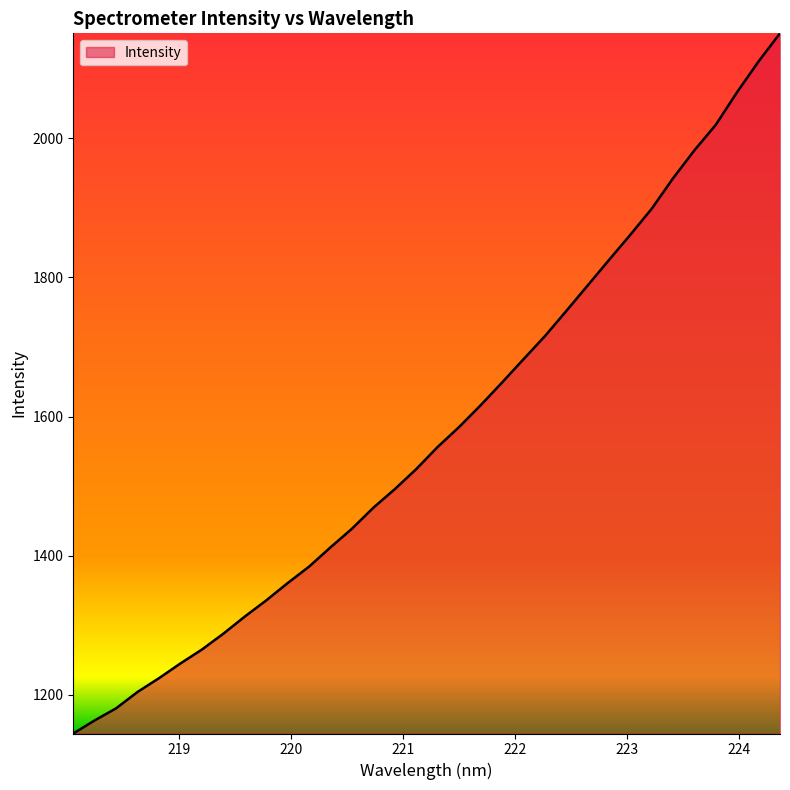

What is the difference between the second highest and second lowest values?

946.9